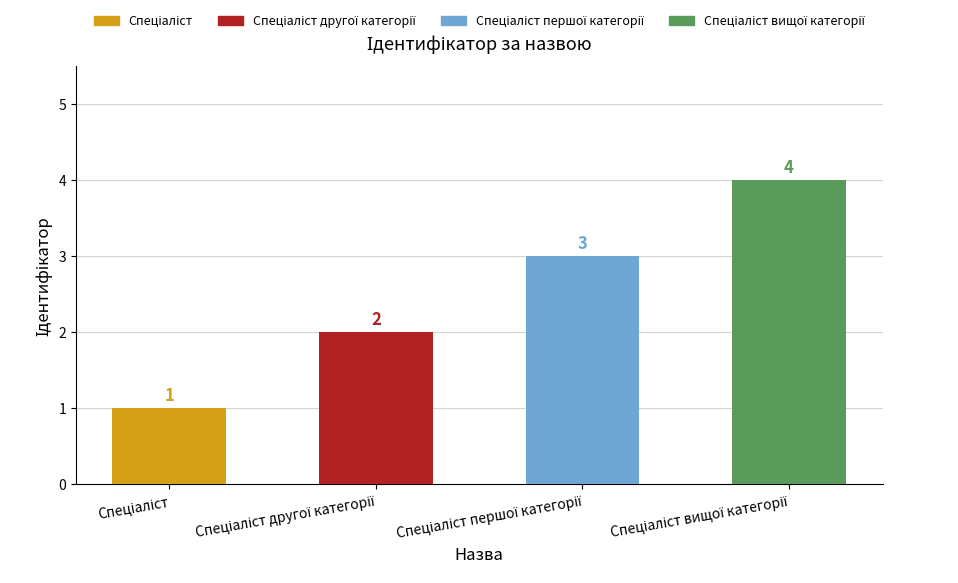

What is the value of the 2nd bar from the left?

2